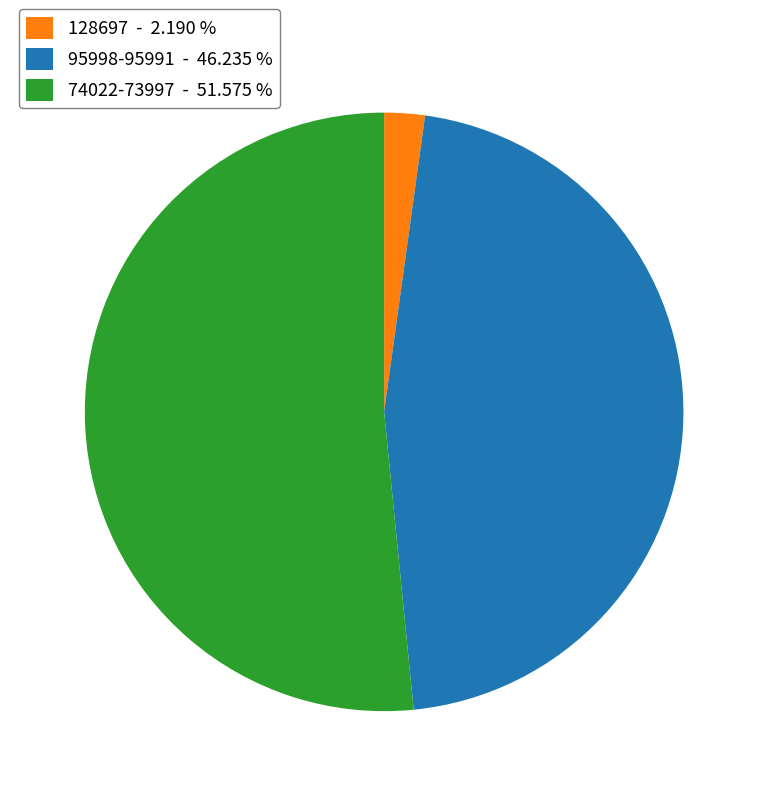

Does 95998-95991 - 46.235 % represent more than half of the total?

No